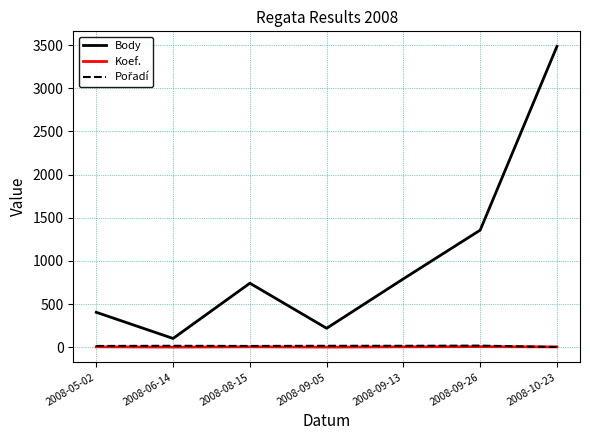

What is the average value of the Body series?

1014